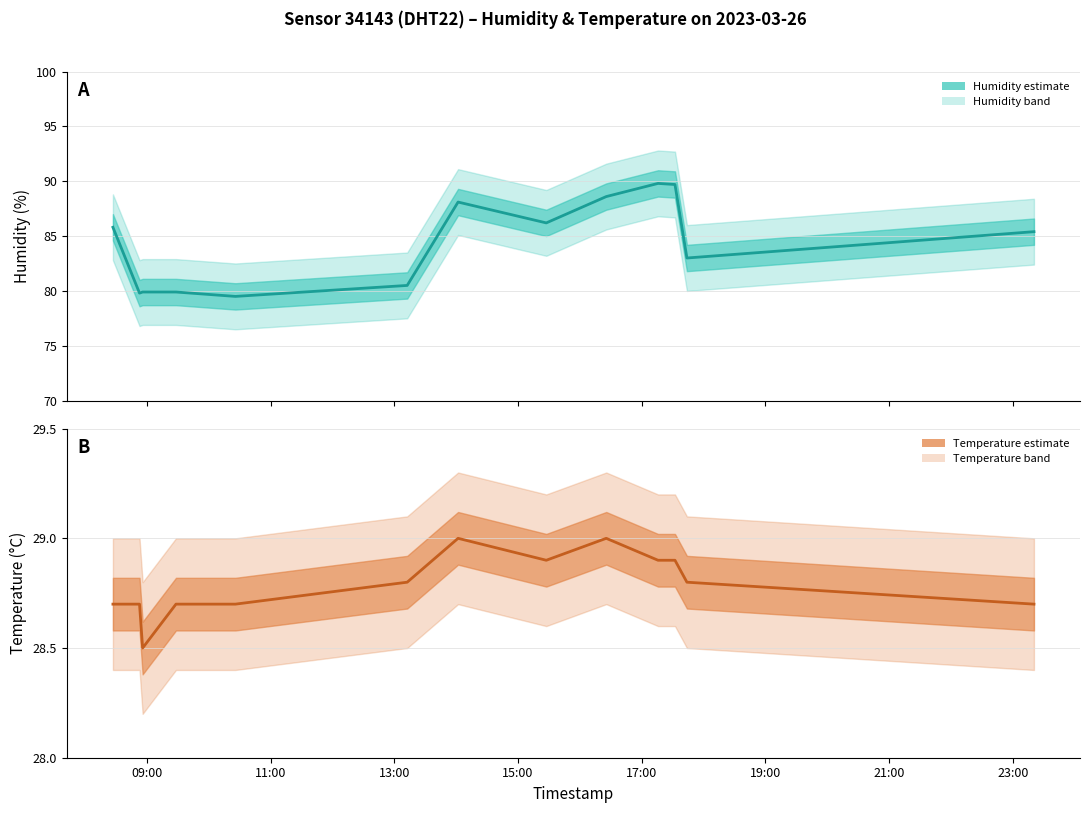

Between 11:00 and 15:00, which series saw the biggest shift?

humidity